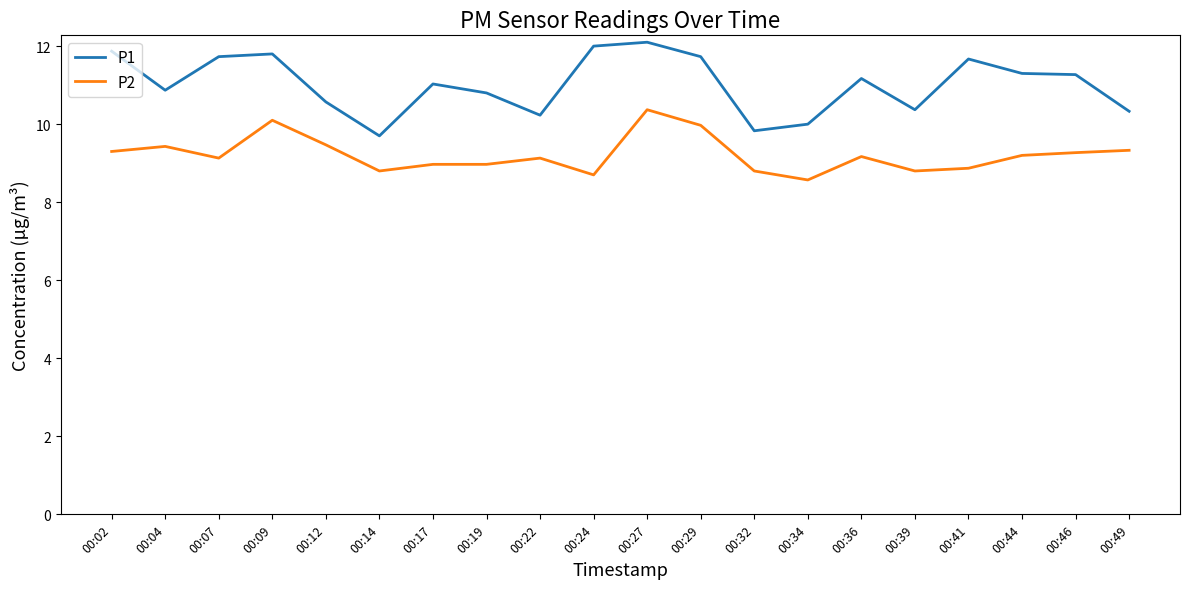

The P1 series shows 17.0 at 00:19. True or false?

False